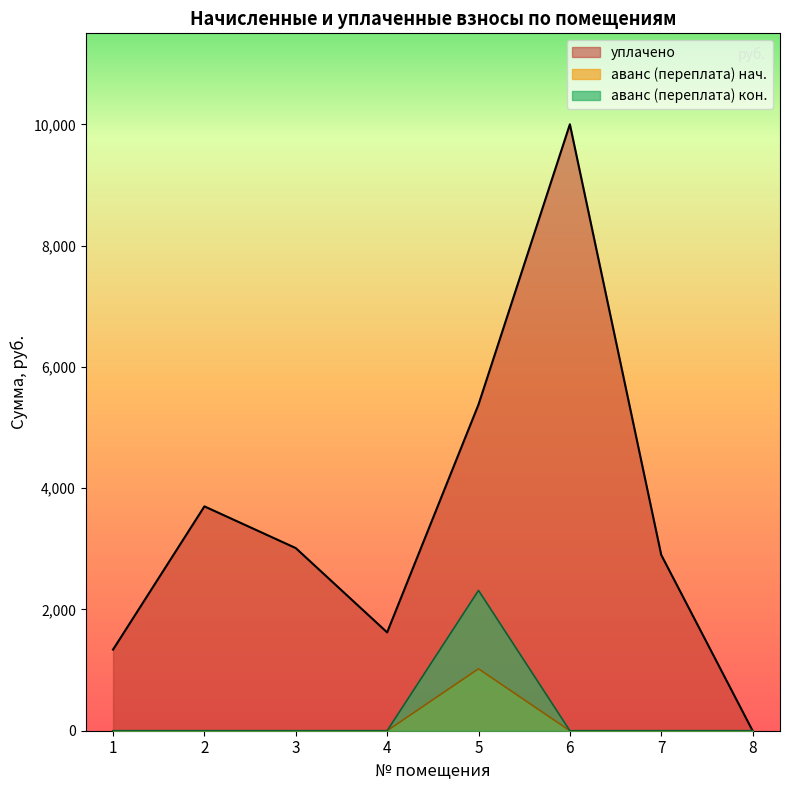

The value of аванс (переплата) конец at 7 is -460.8. True or false?

False